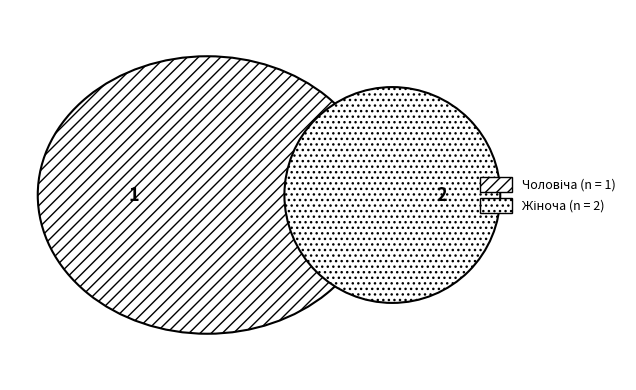

Which category has the smallest portion of the pie?

Чоловіча